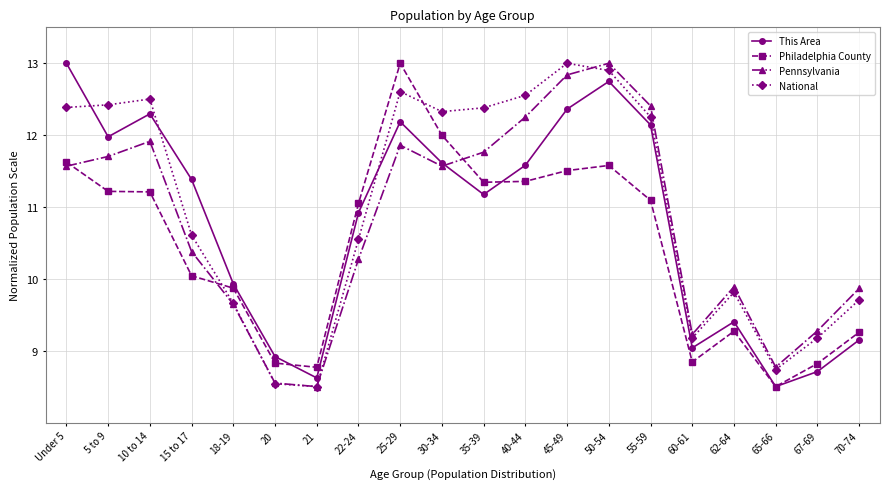

Which series has the largest total across all categories?

National